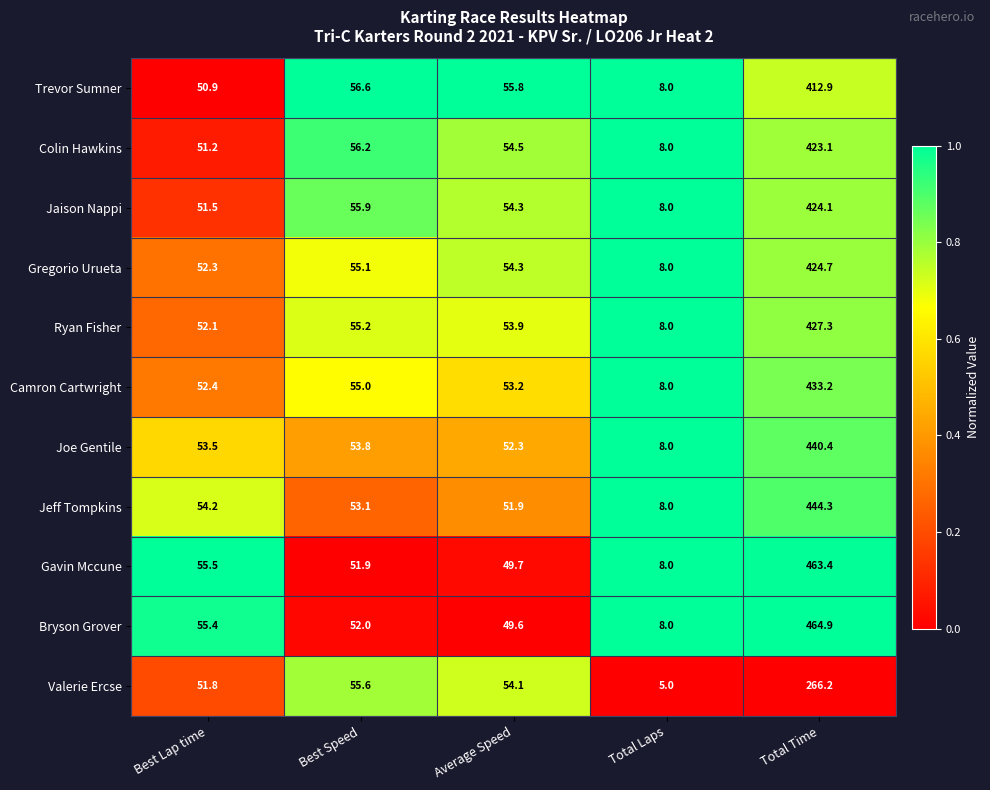

What is the total value across all series at Best Lap time?

580.8